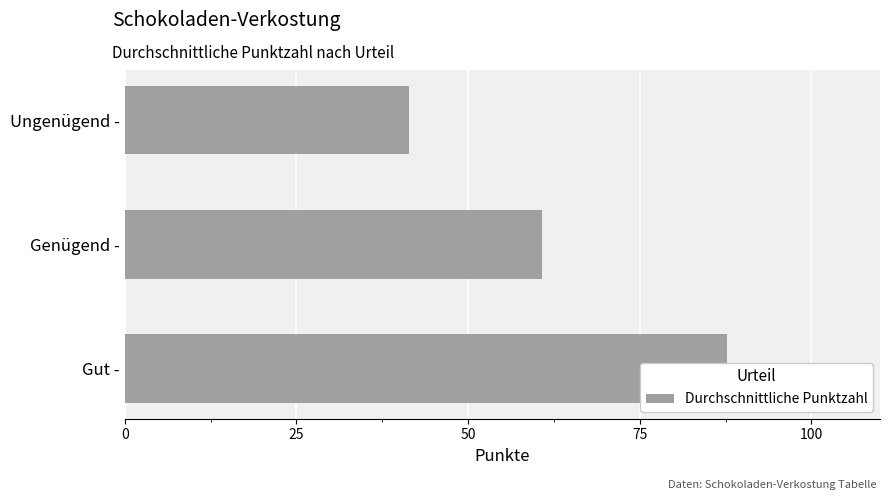

Does the chart contain any negative values?

No